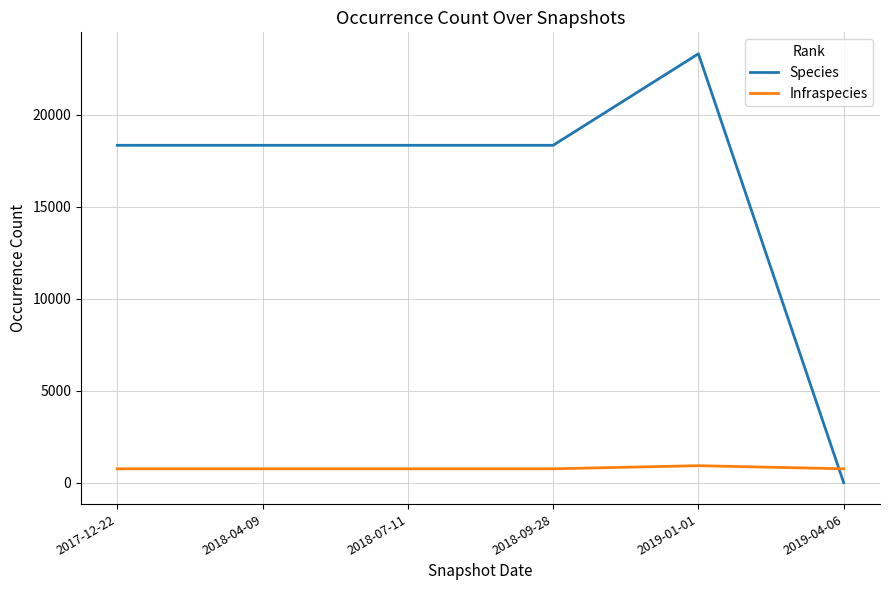

What is the sum of all Infraspecies values?

4717